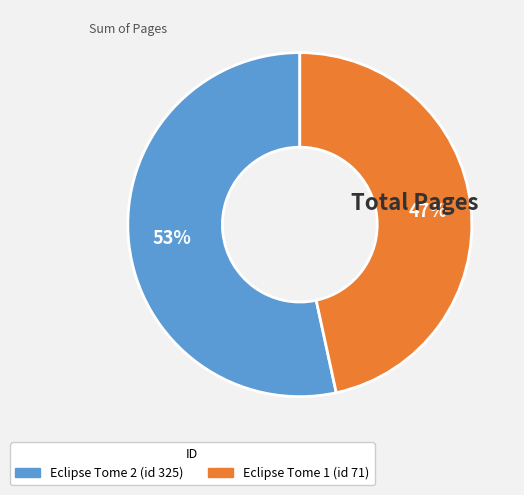

How many slices are in this pie chart?

2